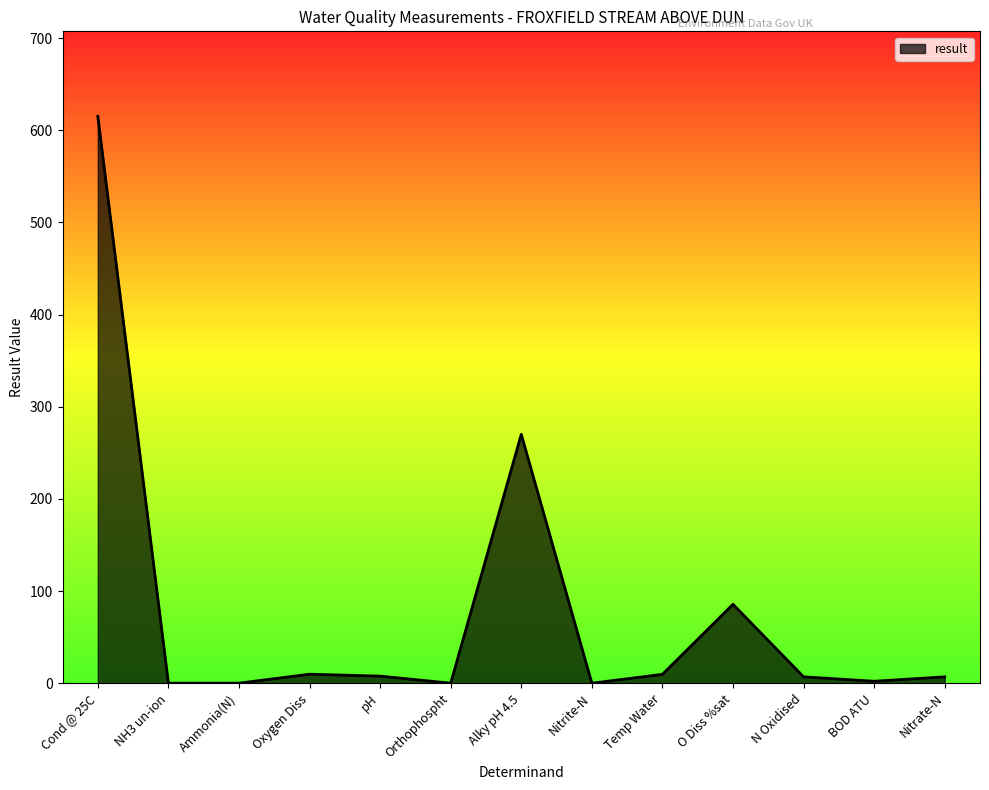

How many lines are shown in the chart?

1